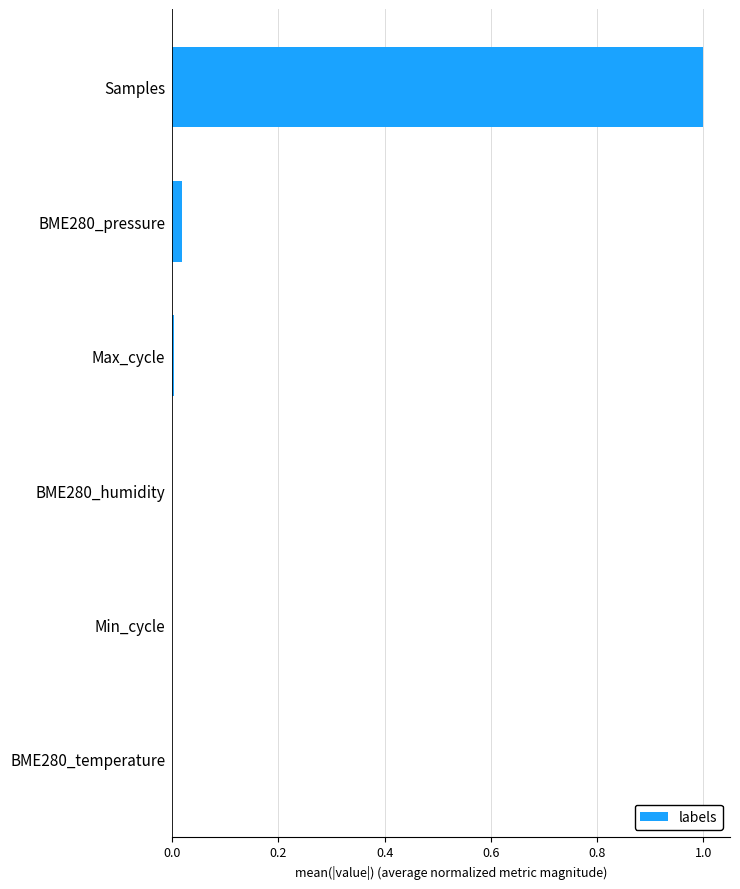

What is the sum of all values?

1.0